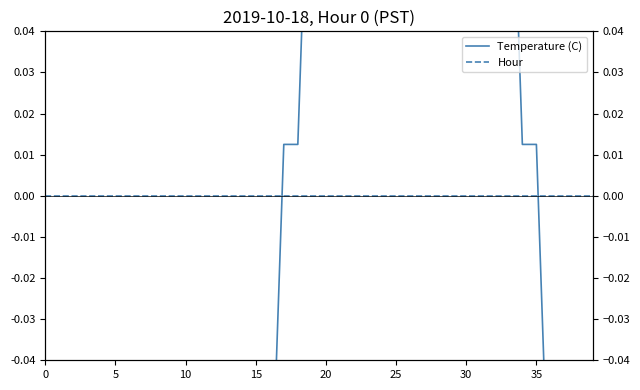

Between 37 and 30, which is larger?

30